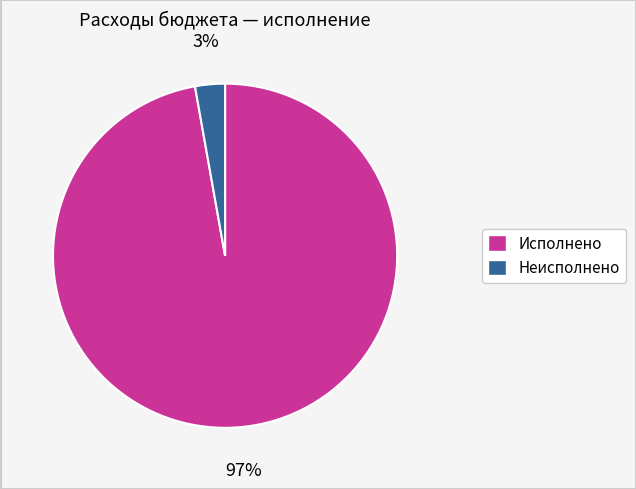

To the nearest percent, what is the average slice percentage?

50%